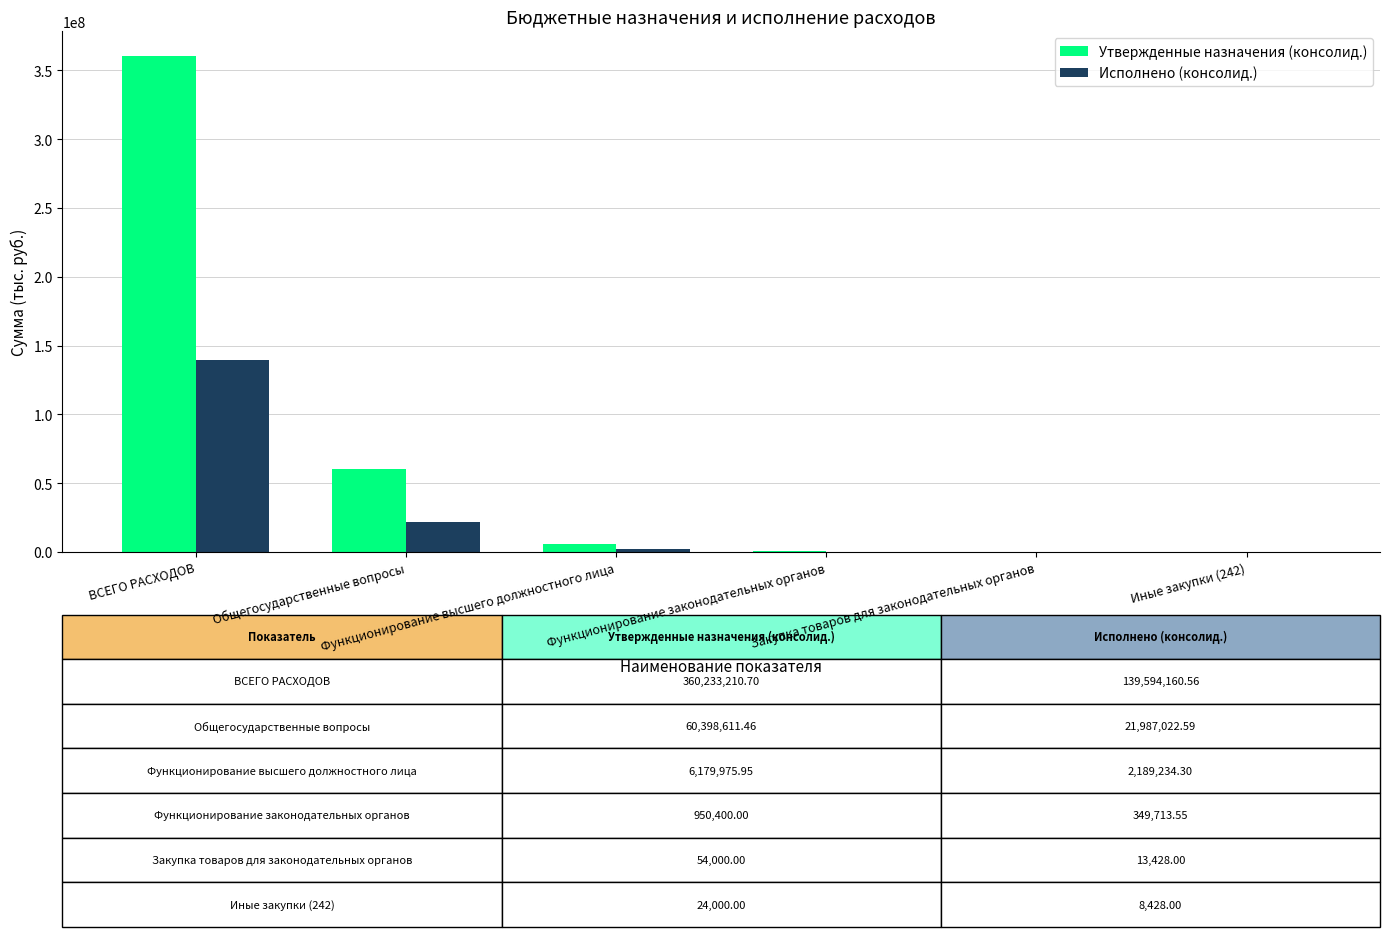

Which series has the largest total across all categories?

Утвержденные назначения (консолид.)